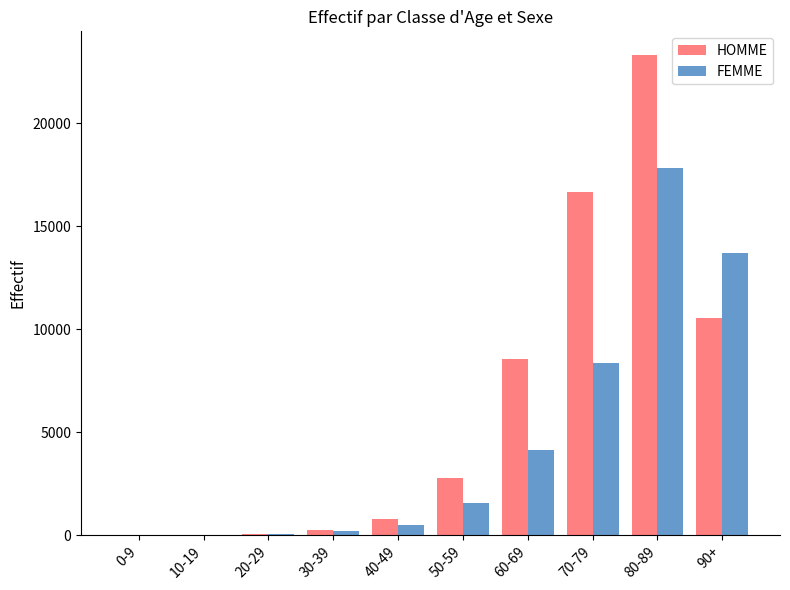

Where is HOMME nearest to the value 11654?

90+